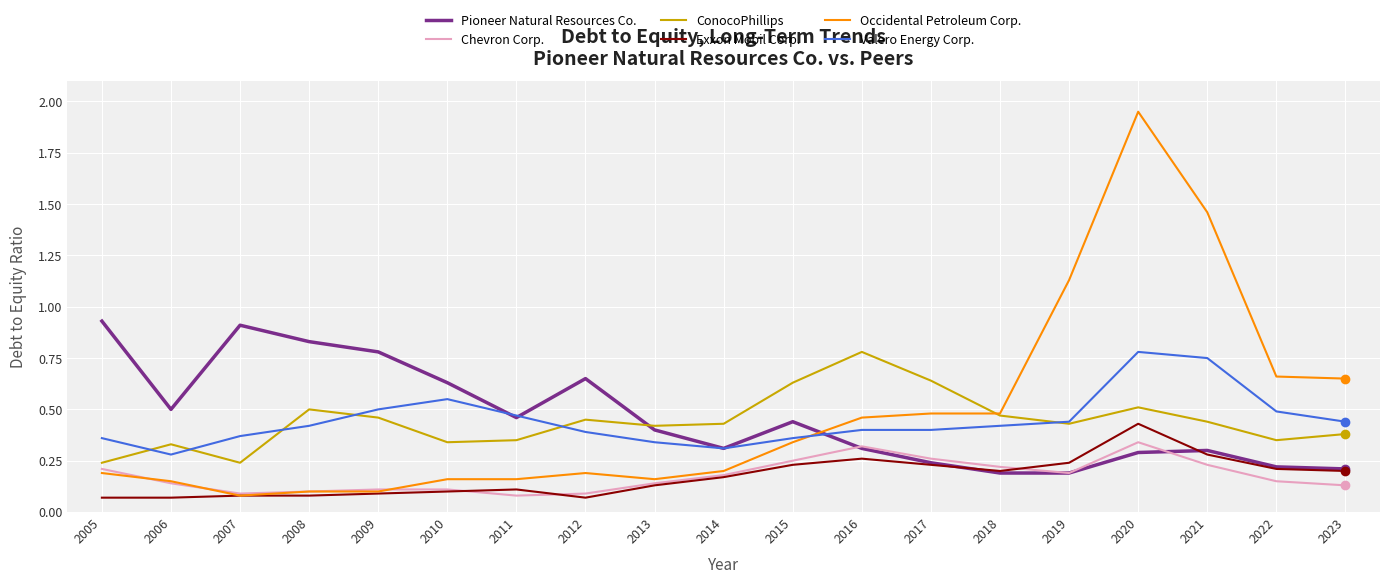

At which label is Occidental Petroleum Corp. closest to 1?

2019